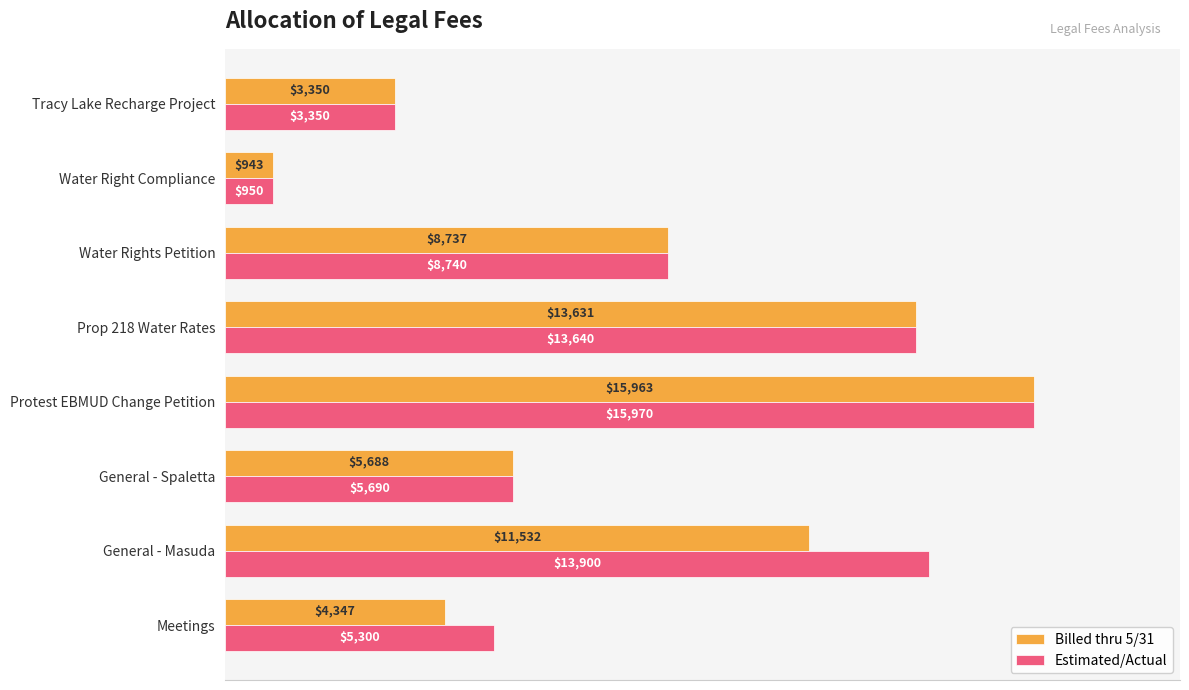

What is the sum of all Estimated/Actual values?

67540